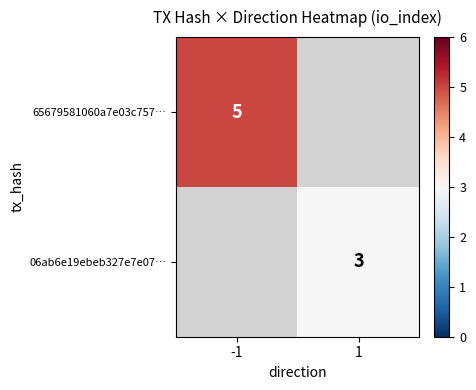

True or false: 06ab6e19ebeb327e7e07… has a value of 3 at 1.

True